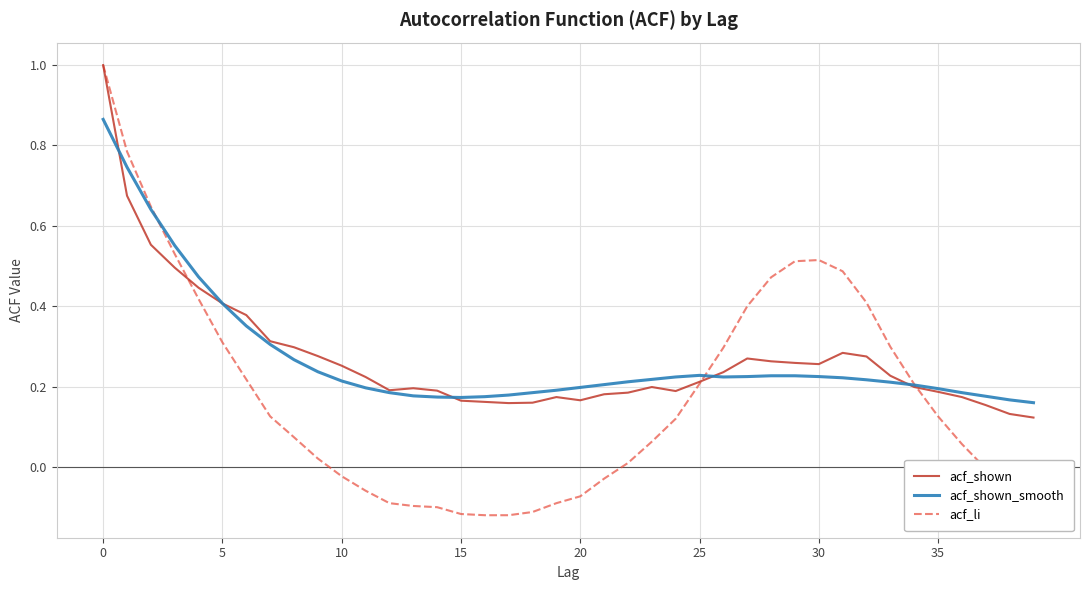

Which series has the largest range (max minus min)?

acf_li